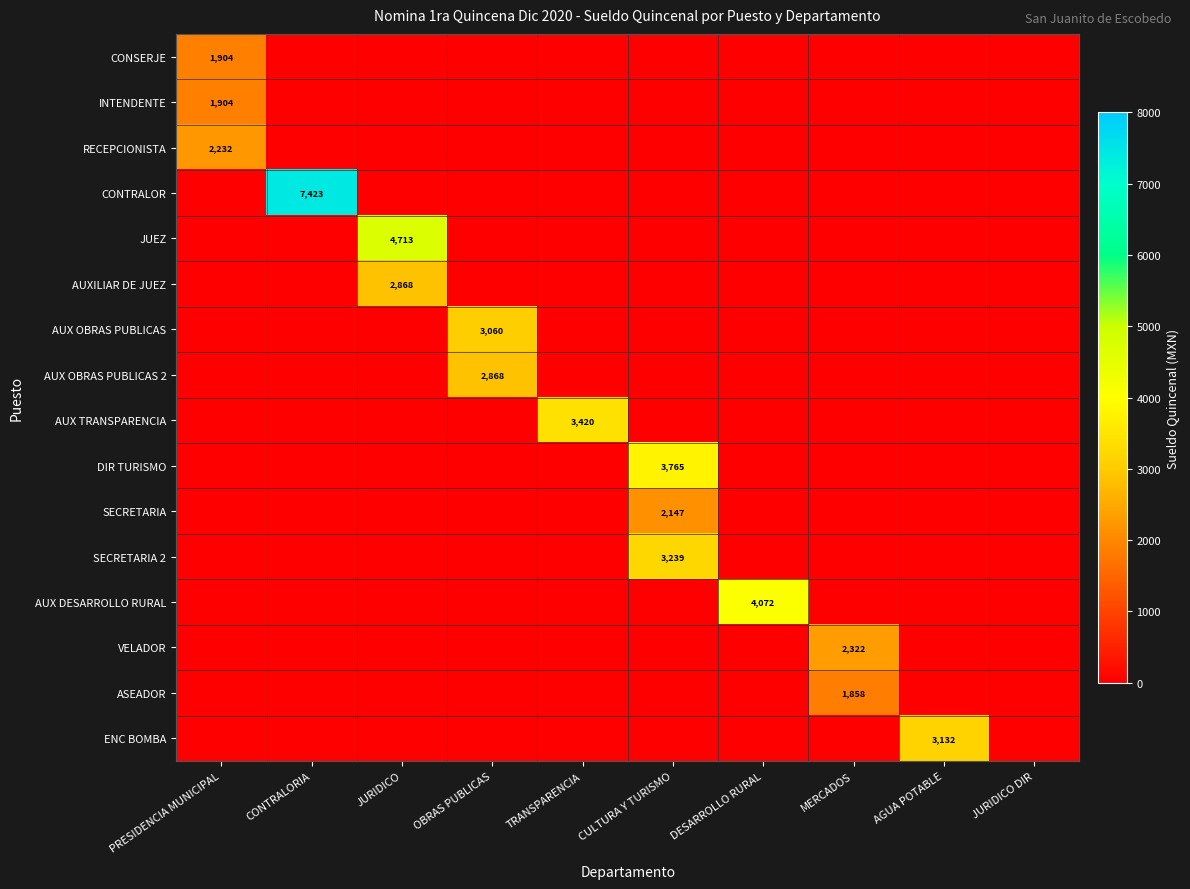

List the labels in order of AUX OBRAS PUBLICAS 2 value, smallest first.

PRESIDENCIA MUNICIPAL, CONTRALORIA, JURIDICO, TRANSPARENCIA, CULTURA Y TURISMO, DESARROLLO RURAL, MERCADOS, AGUA POTABLE, JURIDICO DIR, OBRAS PUBLICAS